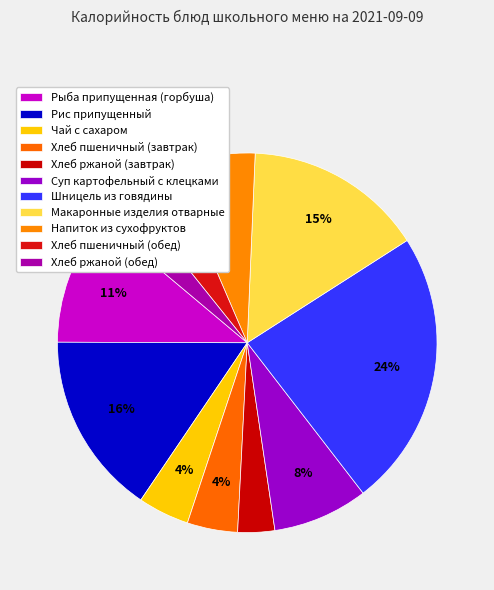

True or false: Суп картофельный с клецками accounts for 14% of the total.

False